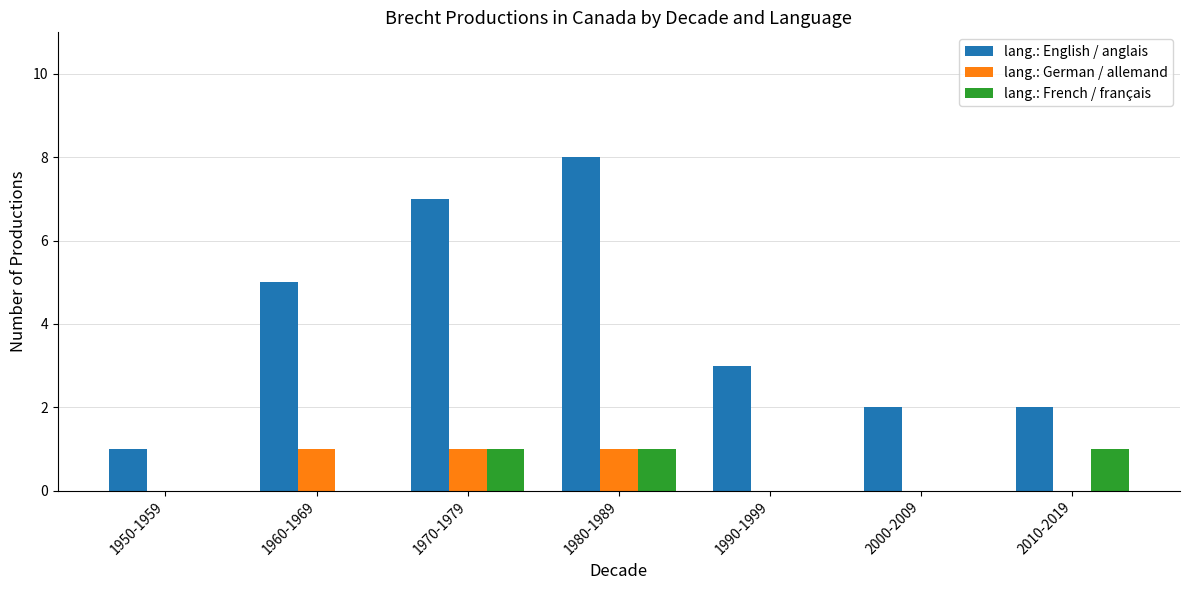

Which series has the widest spread of values?

lang.: English / anglais